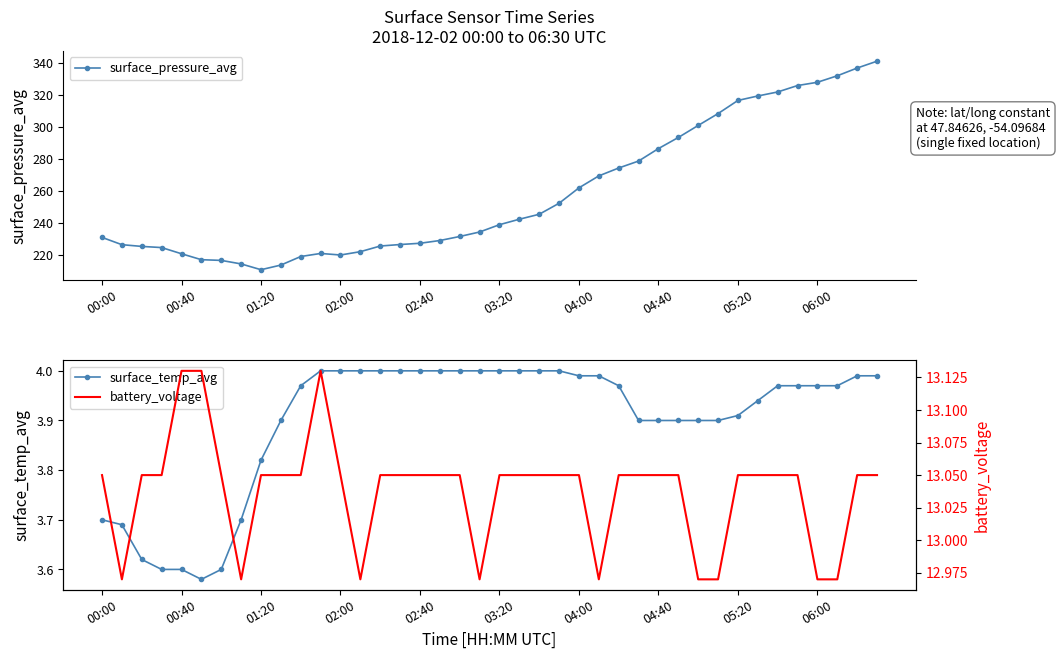

Which series changed the most between 11 and 31?

surface_pressure_avg